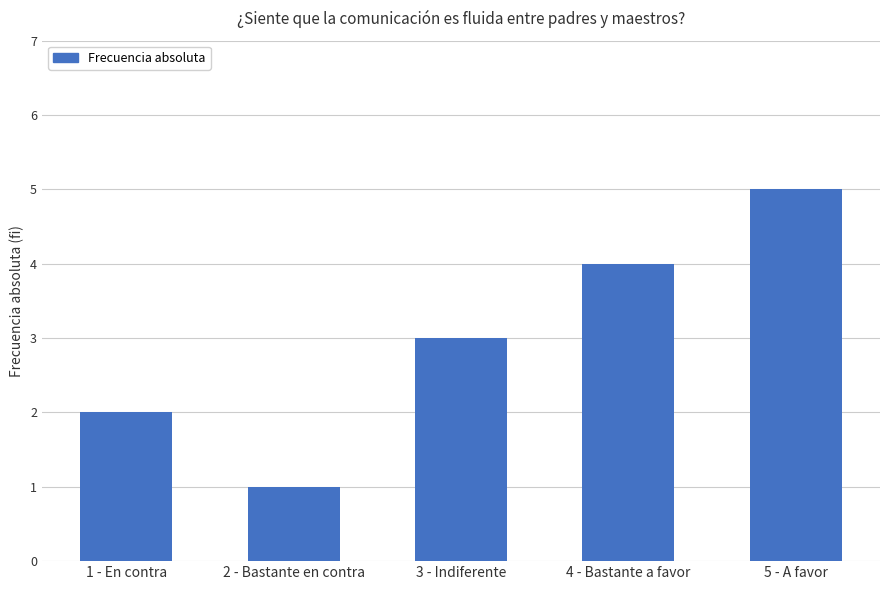

What value does the data have at 2 - Bastante en contra?

1